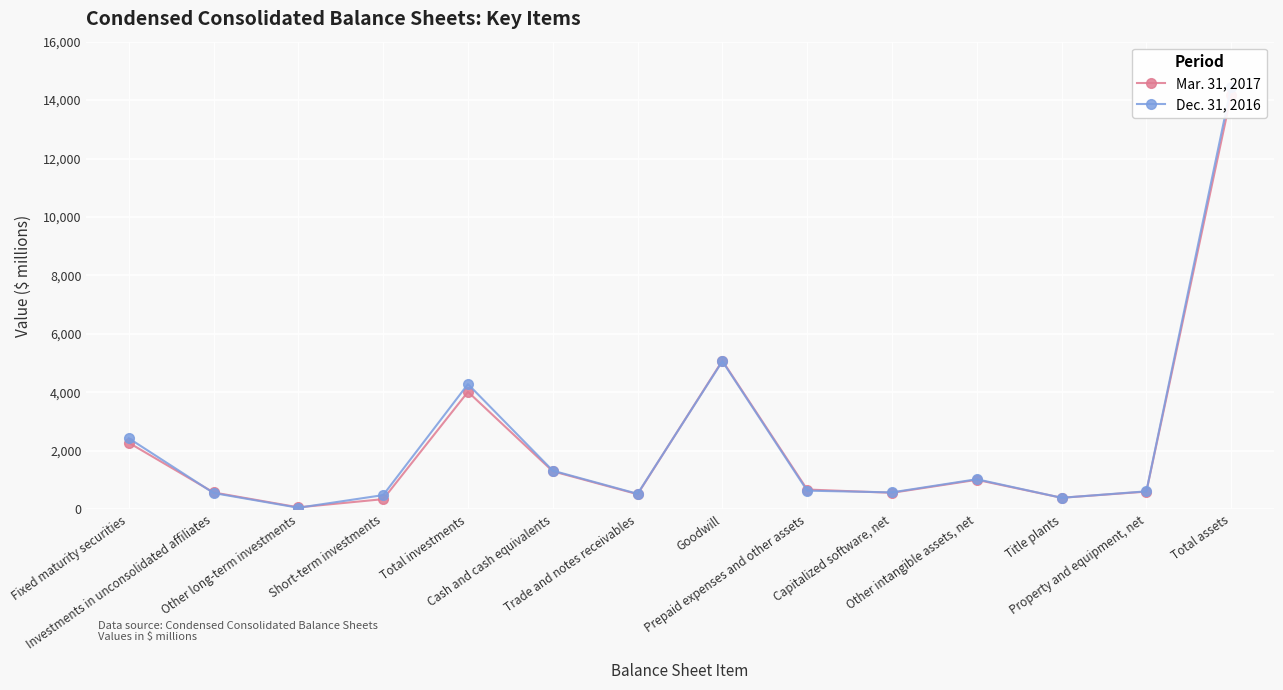

After their last crossing, which series has the higher values: Mar. 31, 2017 or Dec. 31, 2016?

Dec. 31, 2016